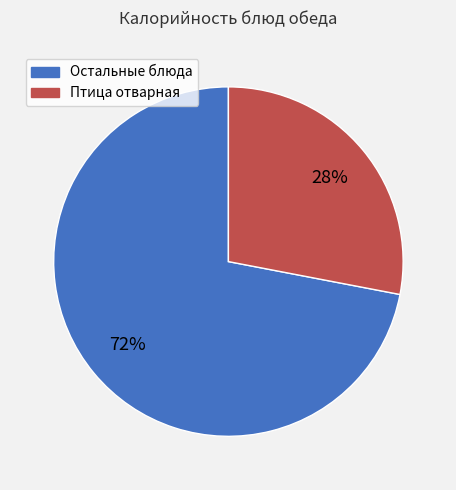

Is there any slice that represents more than half of the pie?

Yes